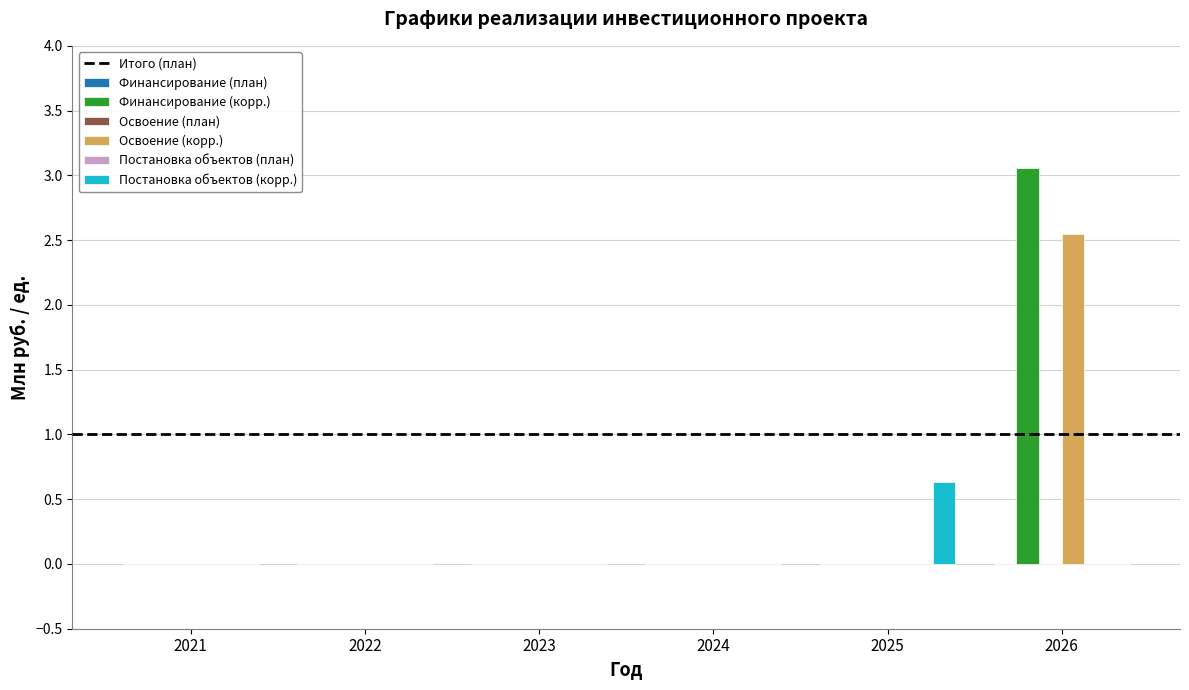

Count the number of categories in the chart.

6